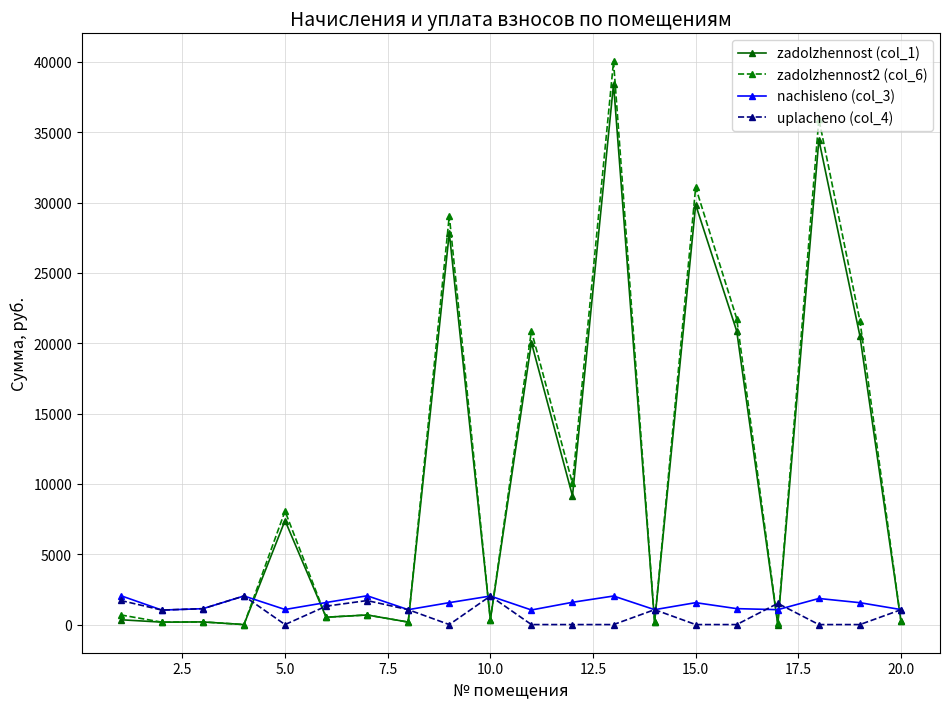

Which series has the widest spread of values?

zadolzhennost2 (col_6)